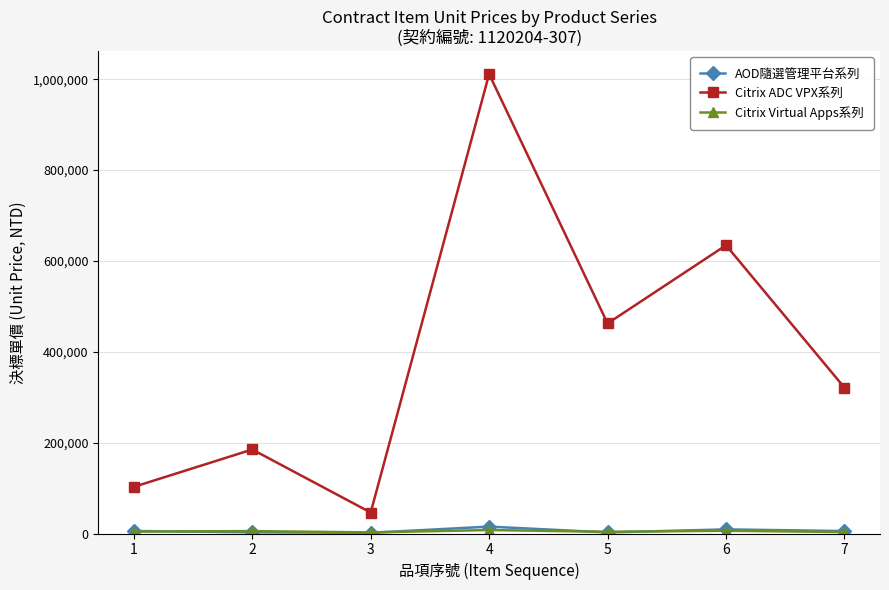

True or false: Citrix ADC VPX系列 and AOD隨選管理平台系列 cross at least once.

False